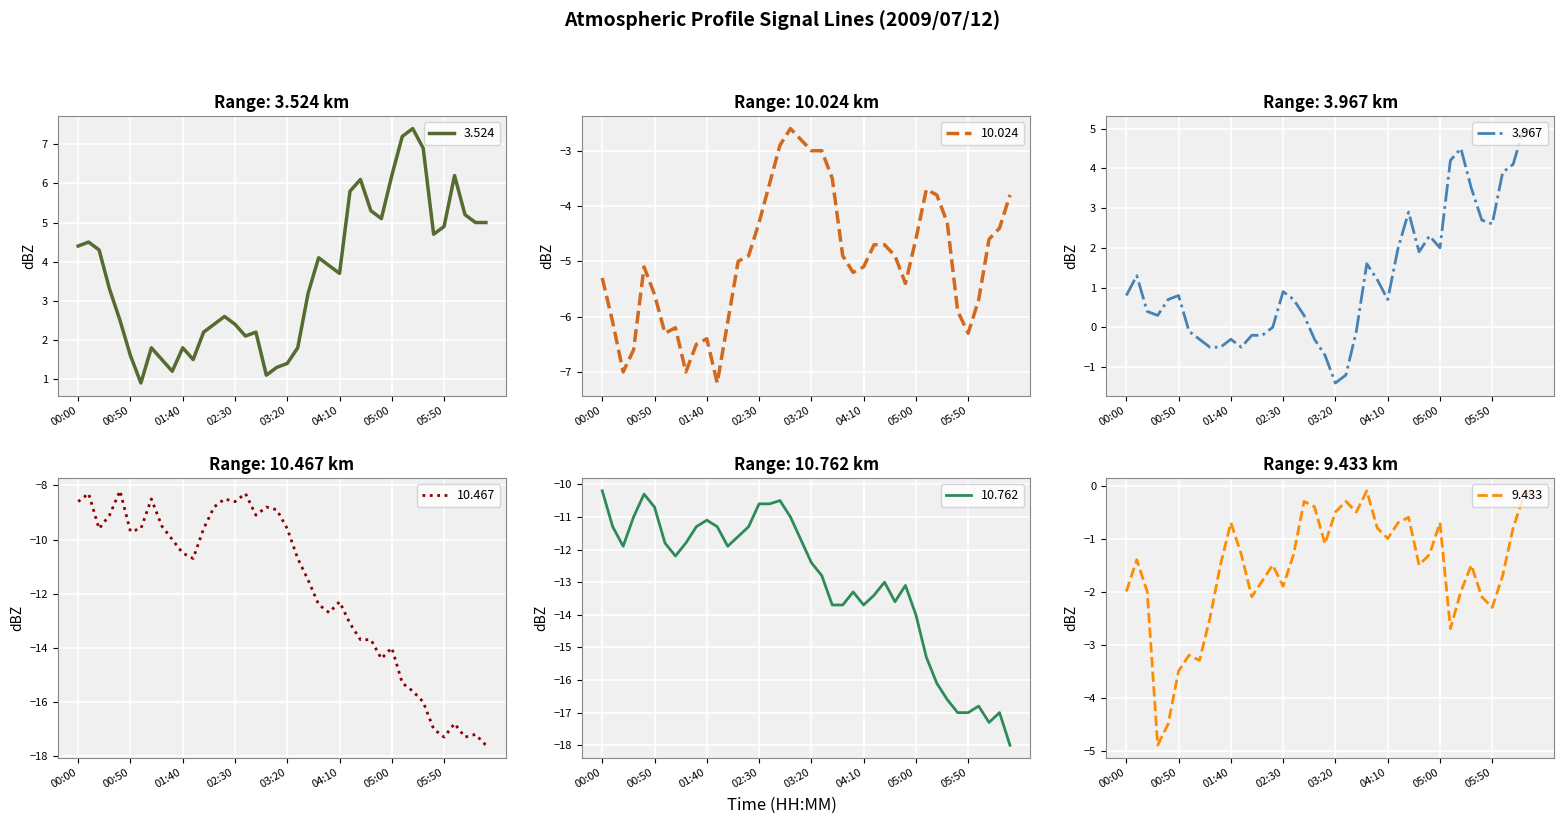

What is the difference between the 10.762 values at 00:50 and 04:30?

2.3